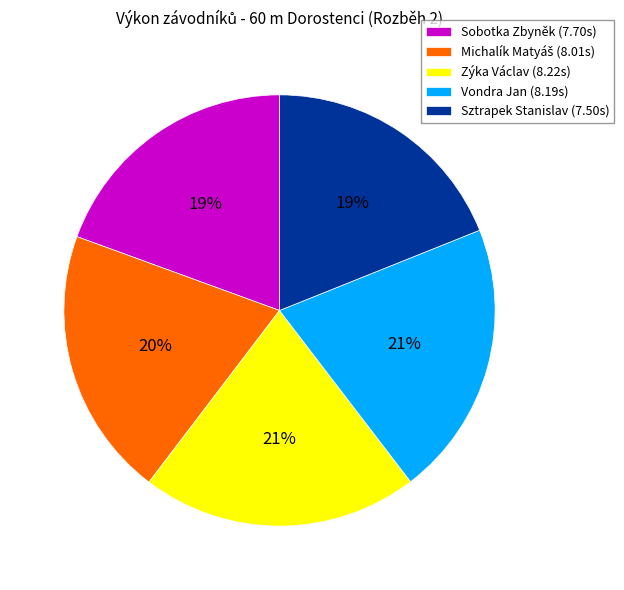

Is the sum of Vondra Jan (8.19s) and Sztrapek Stanislav (7.50s) greater than half?

No